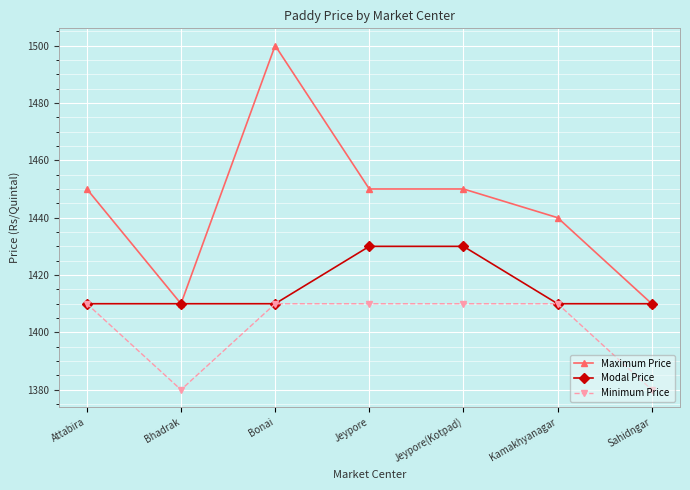

What is the approximate value of Maximum Price at Kamakhyanagar?

1440